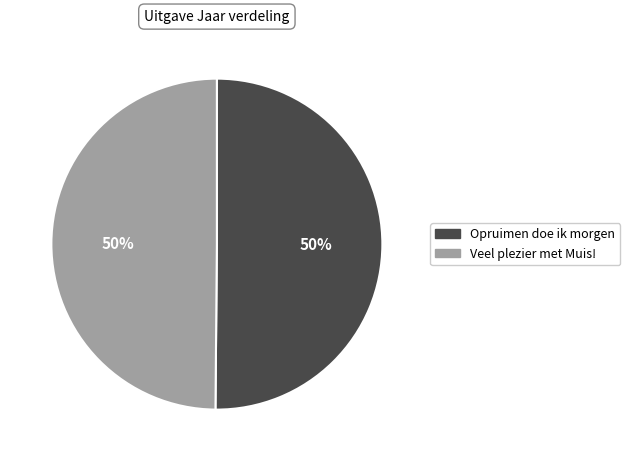

How many slices are in this pie chart?

2